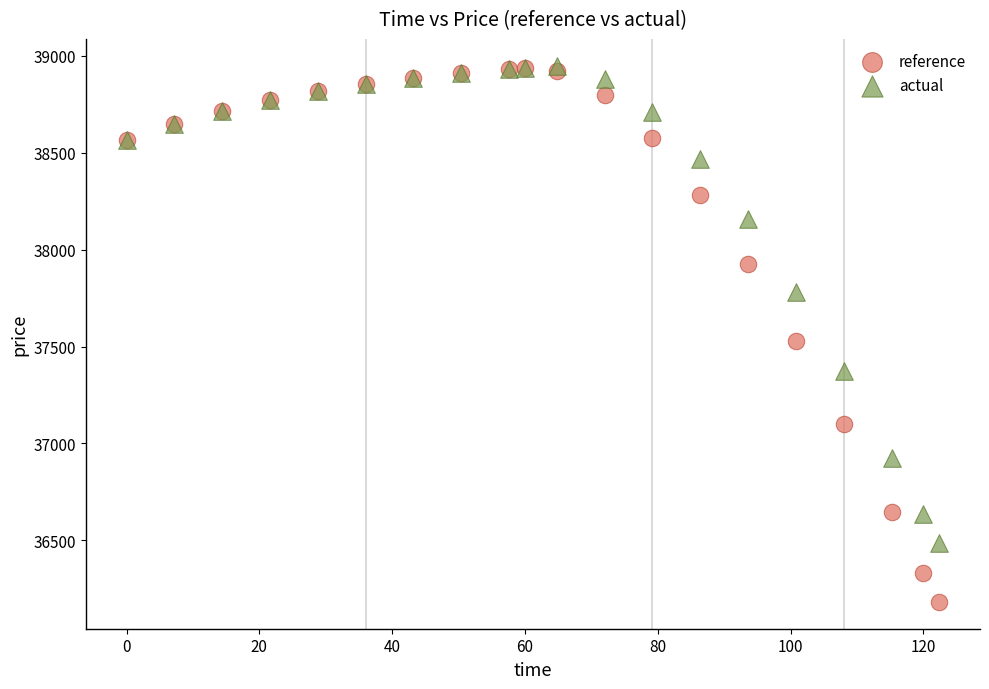

Across all series, what Y value is closest to 37565?

37529.2